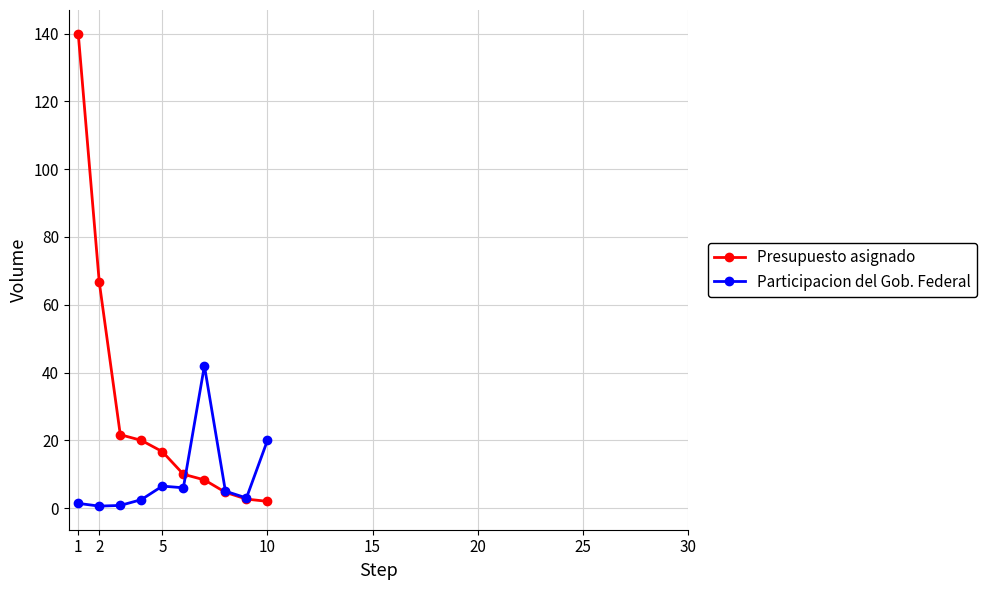

What is the sum of all Participacion del Gob. Federal values?

87.8